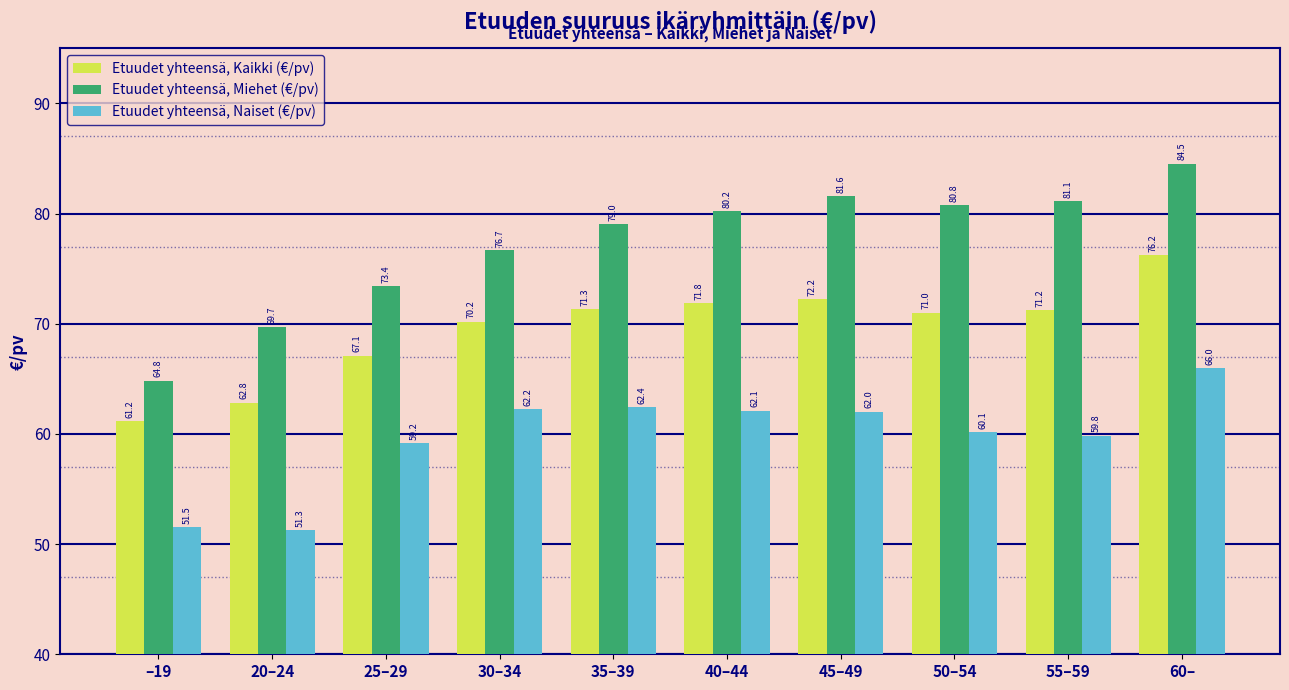

What is the label of the 3rd bar from the right?

50–54